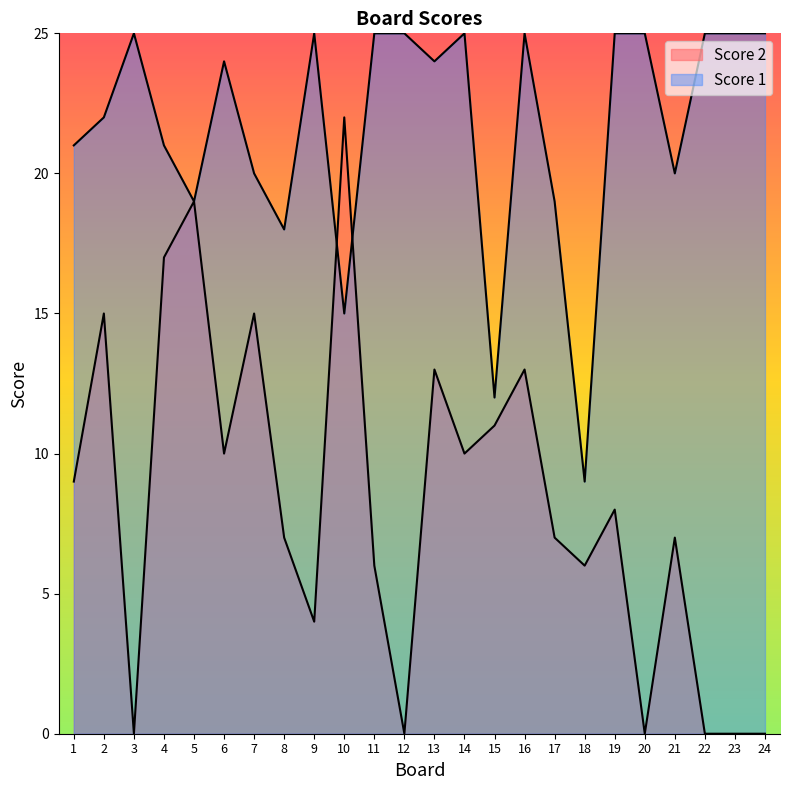

How many lines are shown in the chart?

2